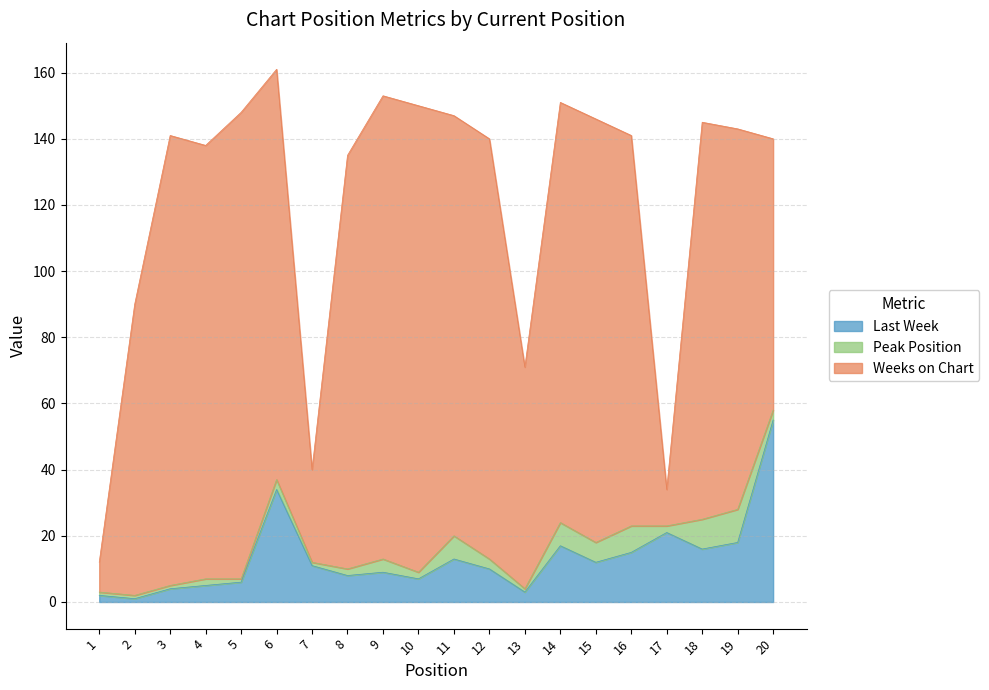

The value of Last Week at 3 is 1. True or false?

False